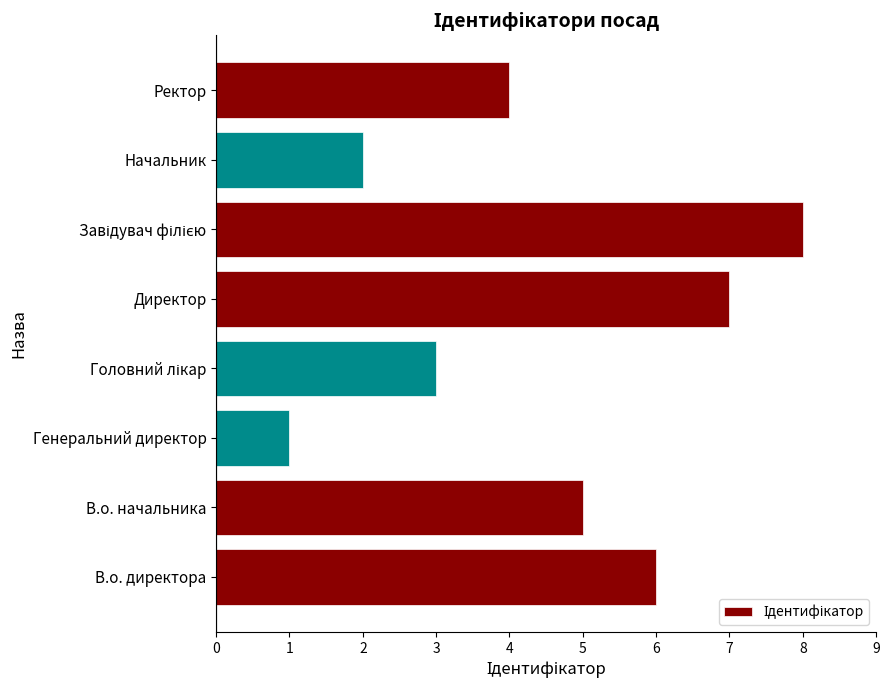

Are the bars grouped side by side (vs. stacked)?

No